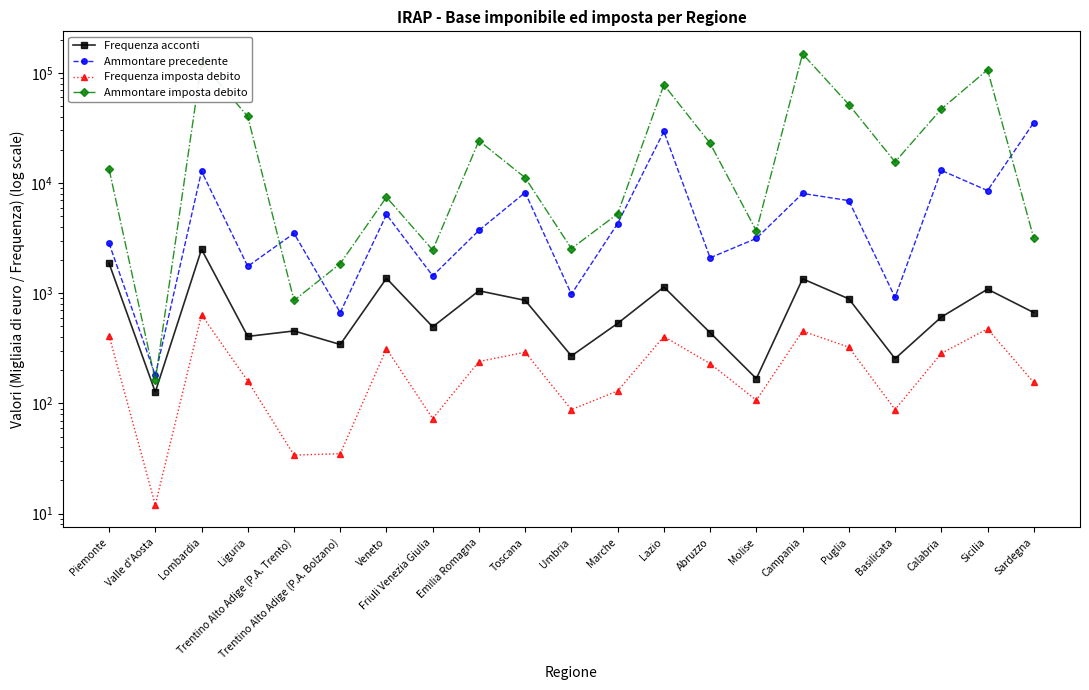

Reading right to left, extract all data points from this chart.

Frequenza acconti: Sardegna=668	Sicilia=1089	Calabria=608	Basilicata=255	Puglia=890	Campania=1352	Molise=168	Abruzzo=439	Lazio=1139	Marche=533	Umbria=270	Toscana=862	Emilia Romagna=1053	Friuli Venezia Giulia=496	Veneto=1367	Trentino Alto Adige (P.A. Bolzano)=343	Trentino Alto Adige (P.A. Trento)=455	Liguria=406	Lombardia=2504	Valle d'Aosta=127	Piemonte=1870
Ammontare precedente: Sardegna=35408	Sicilia=8548	Calabria=13037	Basilicata=918	Puglia=6930	Campania=8054	Molise=3147	Abruzzo=2098	Lazio=29405	Marche=4295	Umbria=981	Toscana=8209	Emilia Romagna=3721	Friuli Venezia Giulia=1440	Veneto=5186	Trentino Alto Adige (P.A. Bolzano)=668	Trentino Alto Adige (P.A. Trento)=3498	Liguria=1755	Lombardia=12803	Valle d'Aosta=180	Piemonte=2841
Frequenza imposta debito: Sardegna=155	Sicilia=475	Calabria=285	Basilicata=88	Puglia=324	Campania=454	Molise=107	Abruzzo=230	Lazio=405	Marche=130	Umbria=88	Toscana=292	Emilia Romagna=240	Friuli Venezia Giulia=73	Veneto=313	Trentino Alto Adige (P.A. Bolzano)=35	Trentino Alto Adige (P.A. Trento)=34	Liguria=160	Lombardia=636	Valle d'Aosta=12	Piemonte=413
Ammontare imposta debito: Sardegna=3162	Sicilia=106664	Calabria=46936	Basilicata=15555	Puglia=51566	Campania=148684	Molise=3680	Abruzzo=22937	Lazio=77967	Marche=5261	Umbria=2543	Toscana=11177	Emilia Romagna=24231	Friuli Venezia Giulia=2465	Veneto=7448	Trentino Alto Adige (P.A. Bolzano)=1857	Trentino Alto Adige (P.A. Trento)=860	Liguria=40212	Lombardia=124154	Valle d'Aosta=162	Piemonte=13397